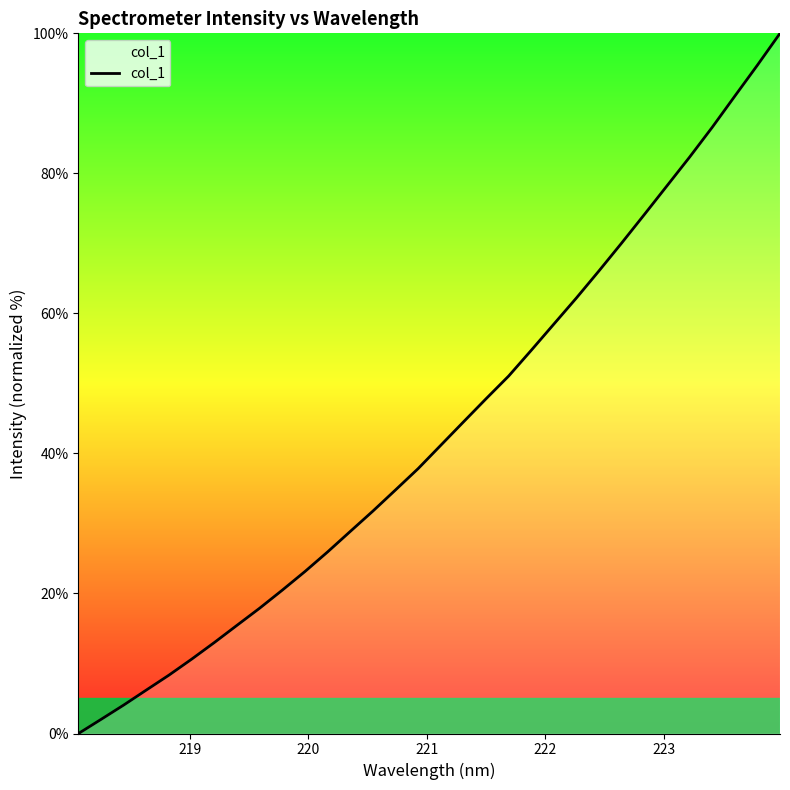

What is the greatest value displayed?

100.0